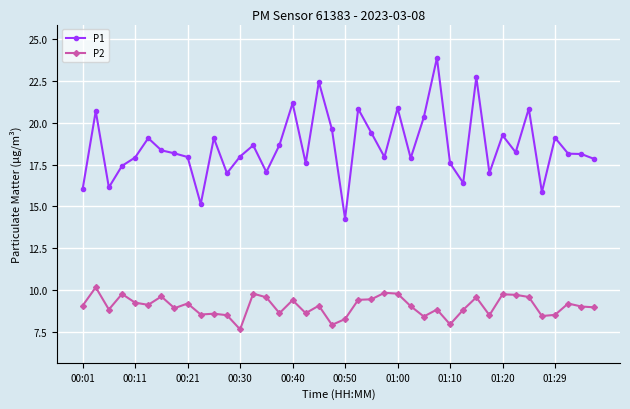

Which series has the largest total across all categories?

P1